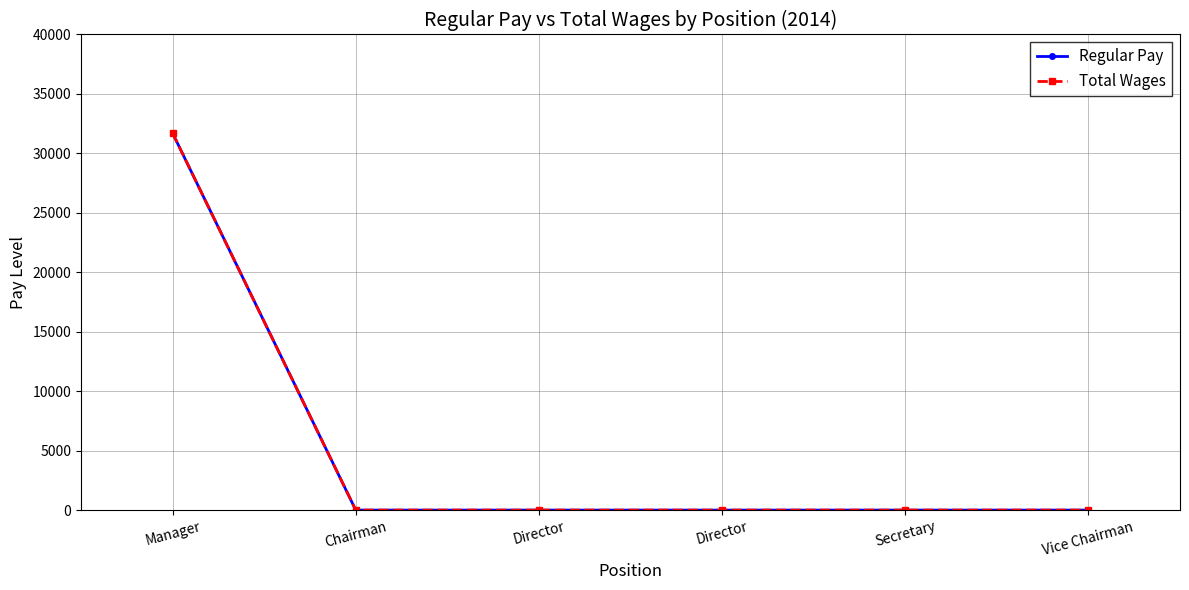

At which category is the sum across all series the highest?

Manager